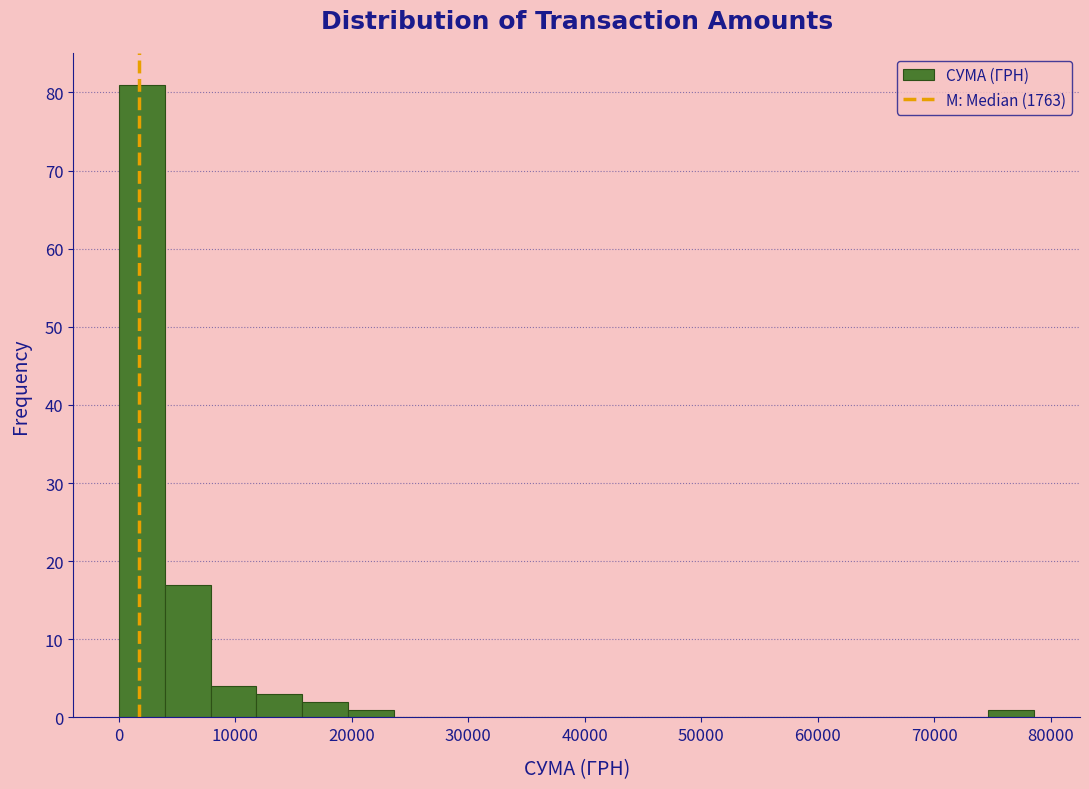

Around what value on the x-axis is the tallest bar? Give the approximate position of its centre, as read against the axis.

2000